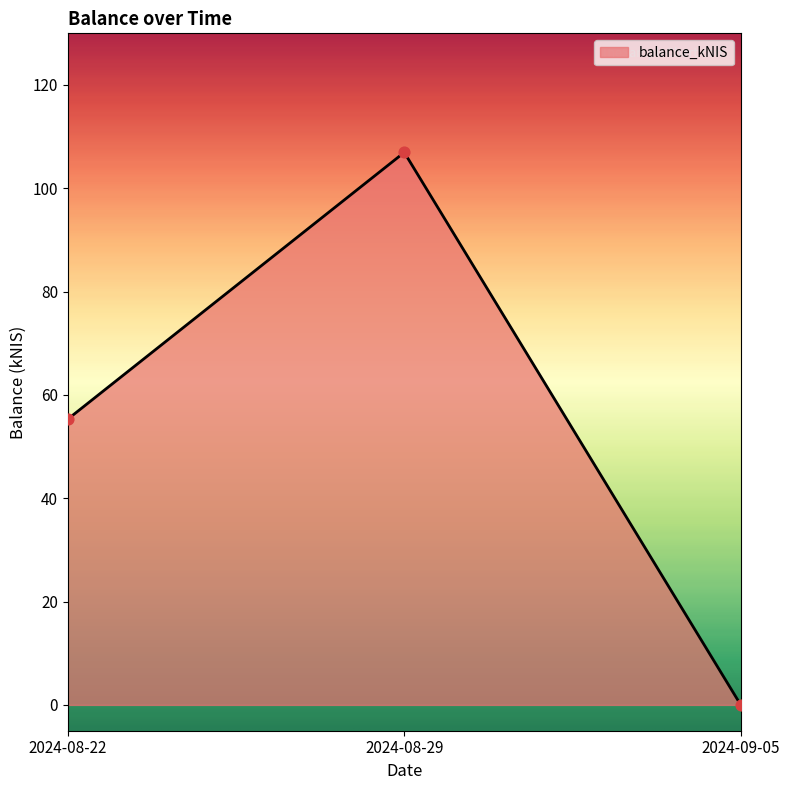

Approximately how many times larger is the value at 2024-08-22 compared to 2024-08-29?

0.5